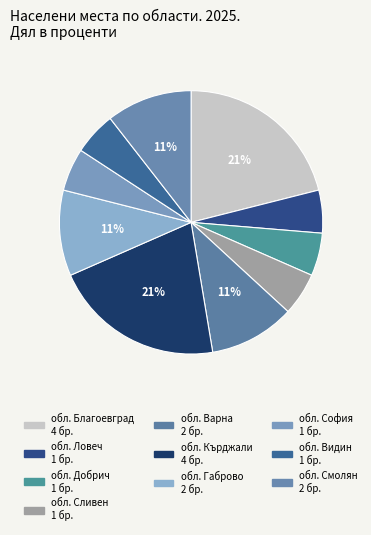

What percentage is the обл. Варна slice, to the nearest percent?

11%